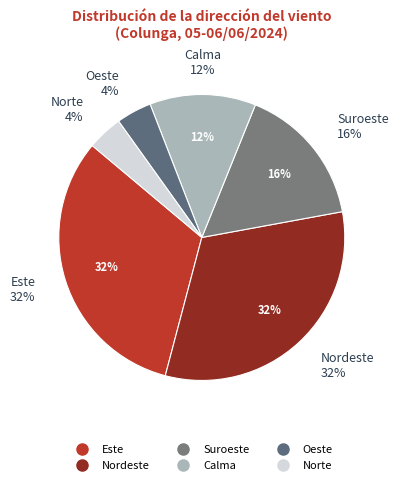

Is it true that Nordeste is 20% of the pie?

False